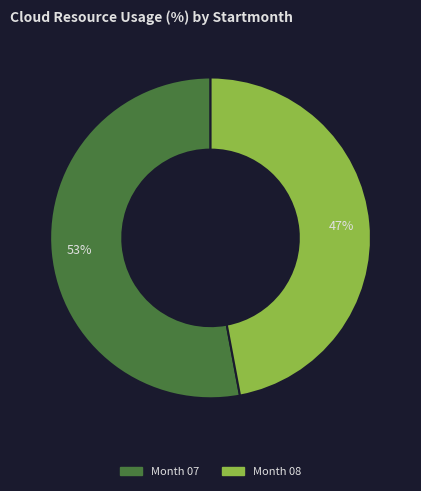

To the nearest percent, what is the average slice percentage?

50%